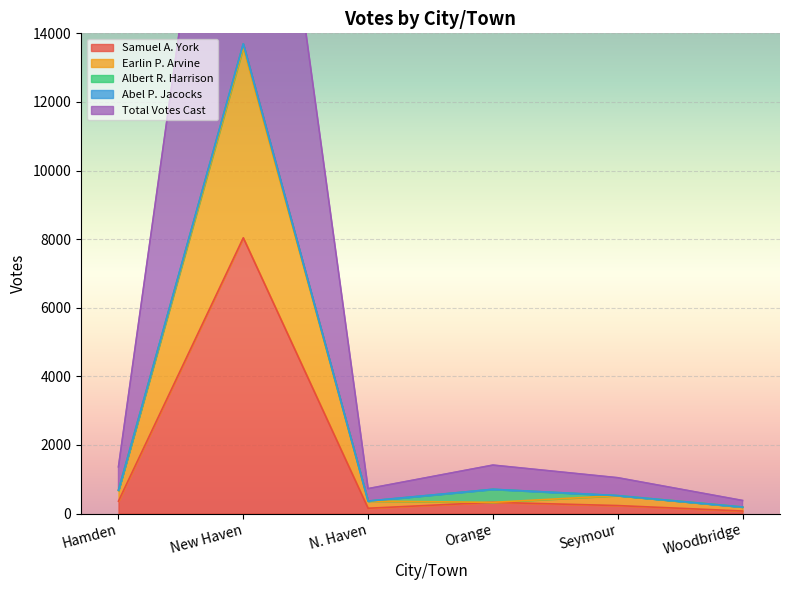

How many interior local peaks does the Samuel A. York series have?

2